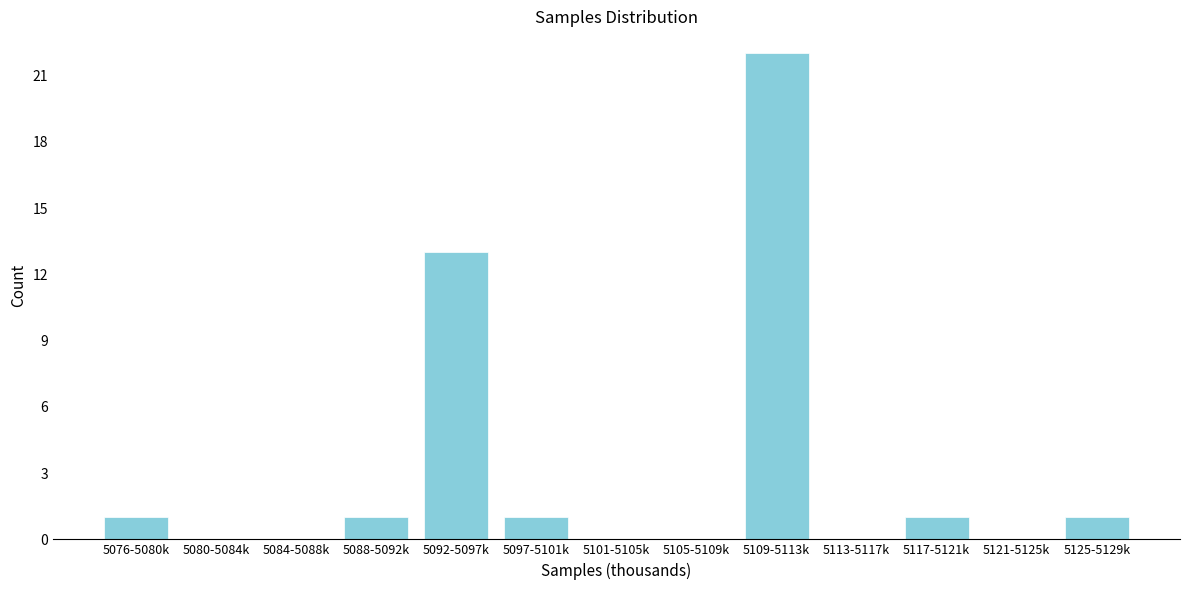

Reading right to left, extract all data points from this chart.

5125-5129k=1	5121-5125k=0	5117-5121k=1	5113-5117k=0	5109-5113k=22	5105-5109k=0	5101-5105k=0	5097-5101k=1	5092-5097k=13	5088-5092k=1	5084-5088k=0	5080-5084k=0	5076-5080k=1